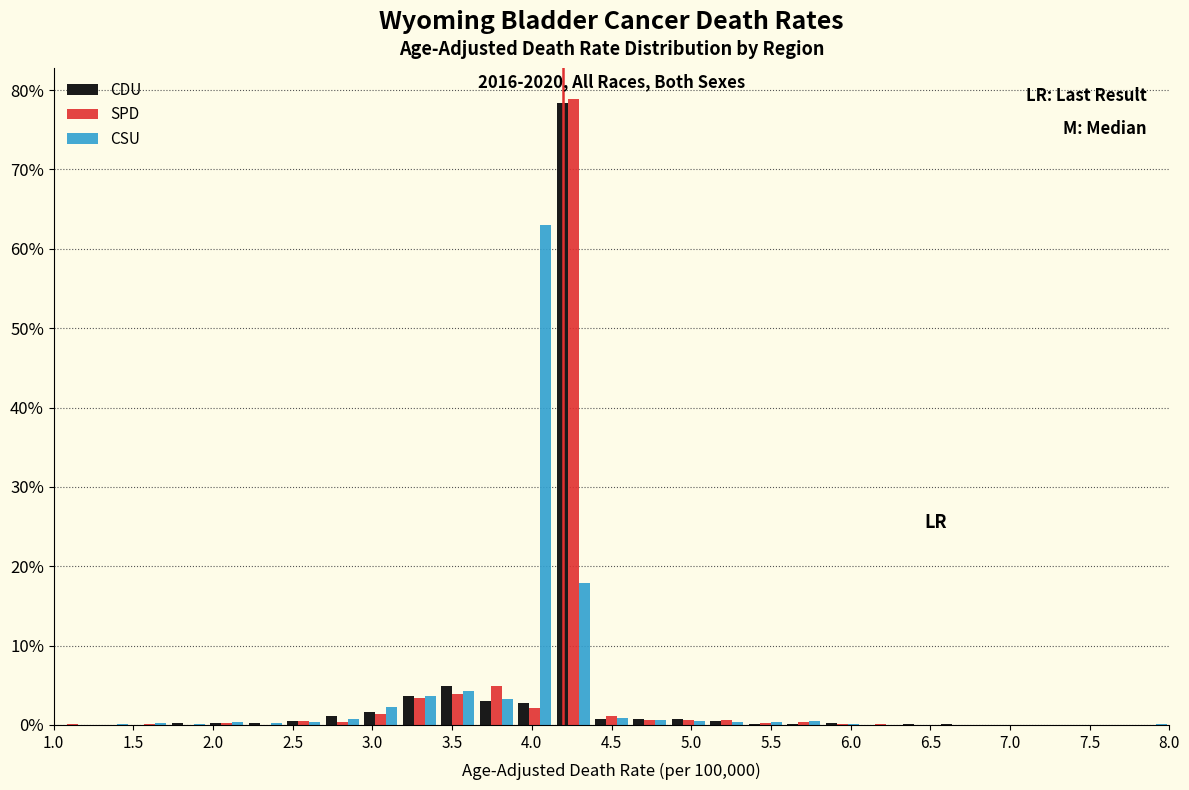

In the SPD series, which range on the x-axis has the tallest bar?

4.15 to 4.40